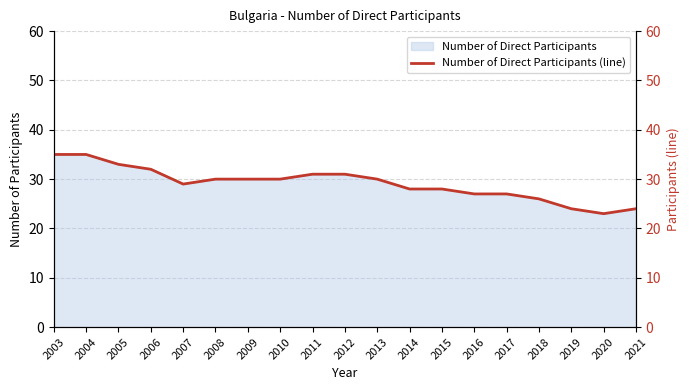

What is the change in value from 2003 to 2016?

-8